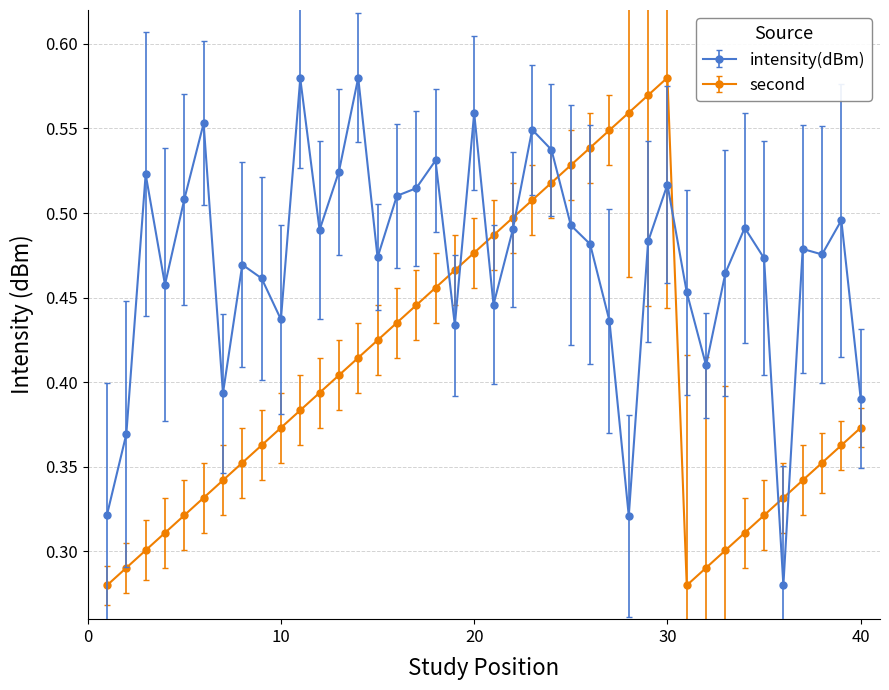

What are all the series names shown in the legend?

intensity(dBm), second